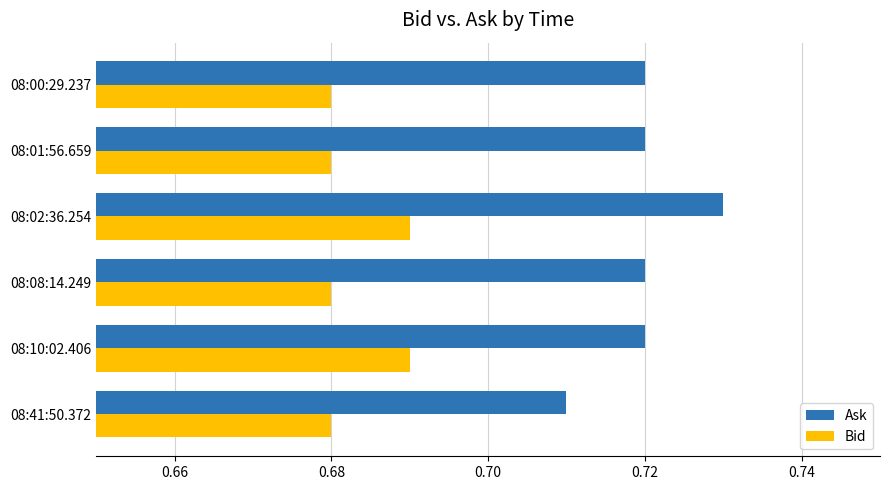

Which series has the largest range (max minus min)?

Ask